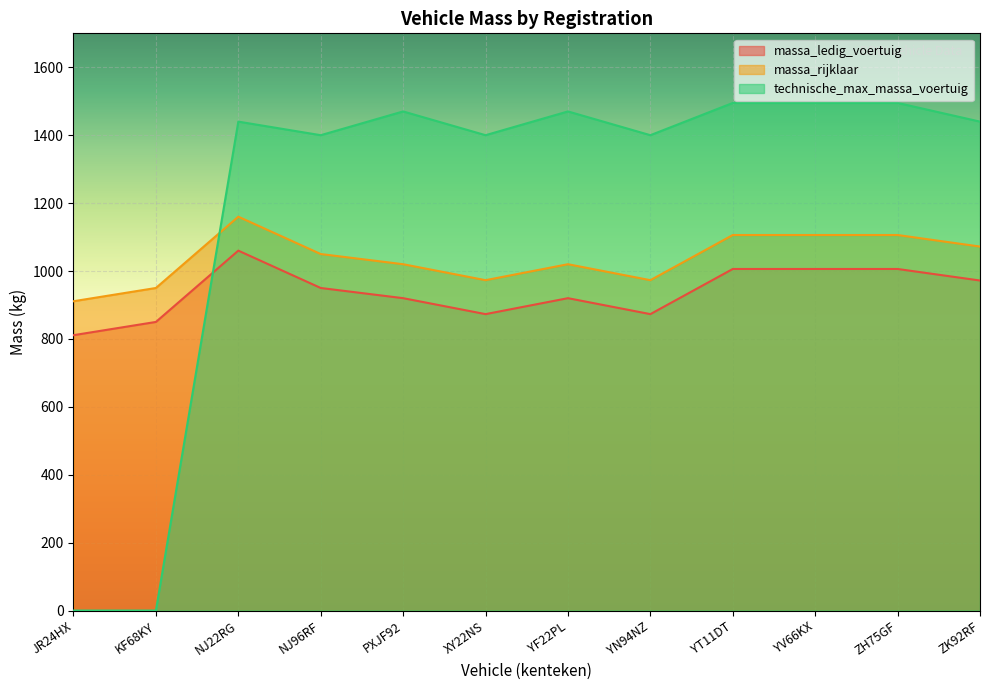

Which series has the largest range (max minus min)?

technische_max_massa_voertuig